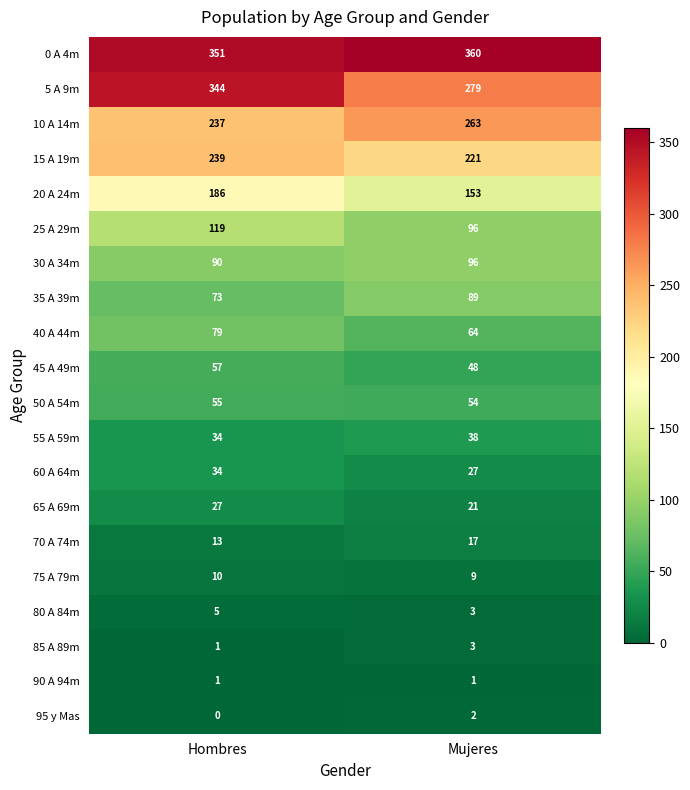

List the series in order of their peak value, lowest first.

90 A 94m, 95 y Mas, 85 A 89m, 80 A 84m, 75 A 79m, 70 A 74m, 65 A 69m, 60 A 64m, 55 A 59m, 50 A 54m, 45 A 49m, 40 A 44m, 35 A 39m, 30 A 34m, 25 A 29m, 20 A 24m, 15 A 19m, 10 A 14m, 5 A 9m, 0 A 4m